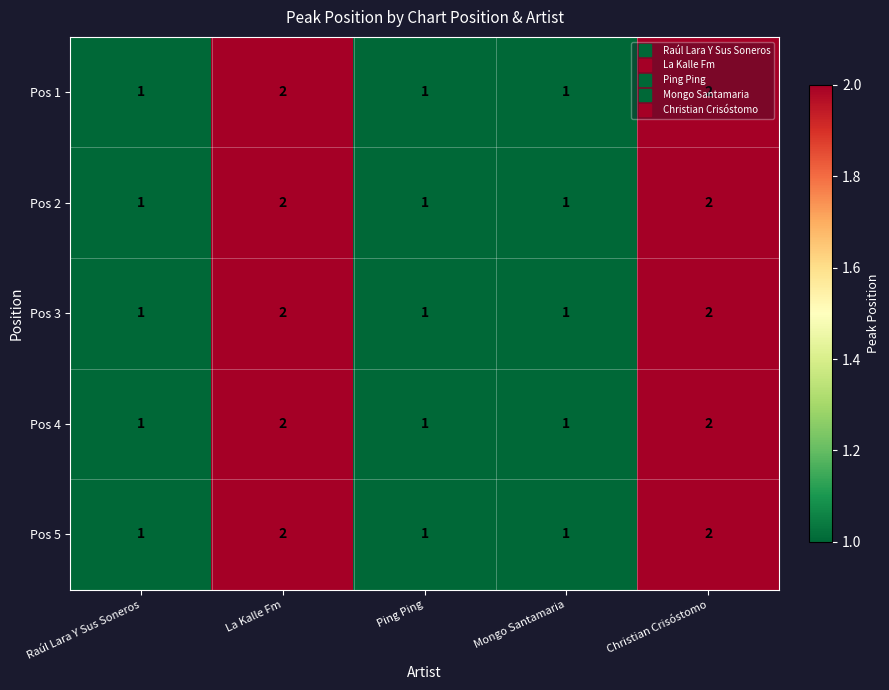

What is the sum of the Pos 3 values at Ping Ping and Christian Crisóstomo?

3